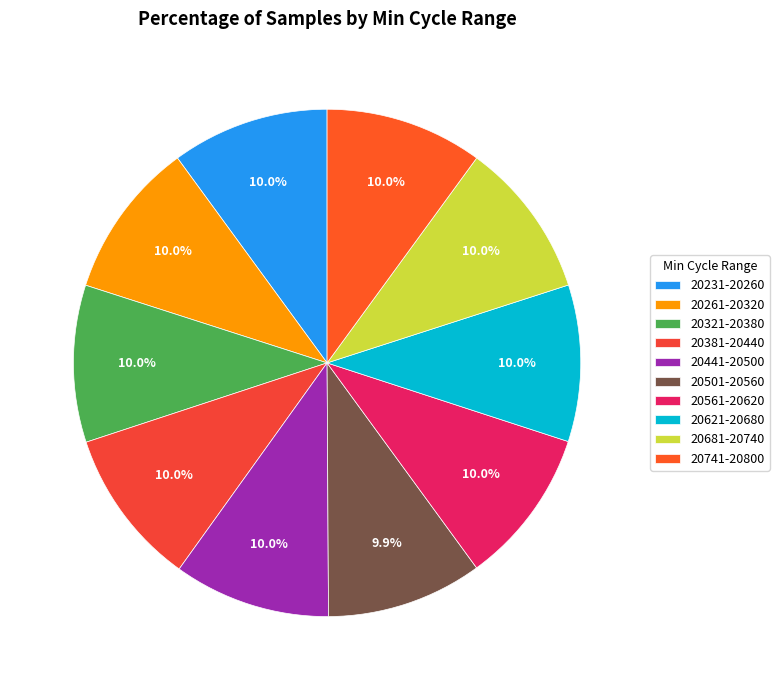

How many slices are in this pie chart?

10